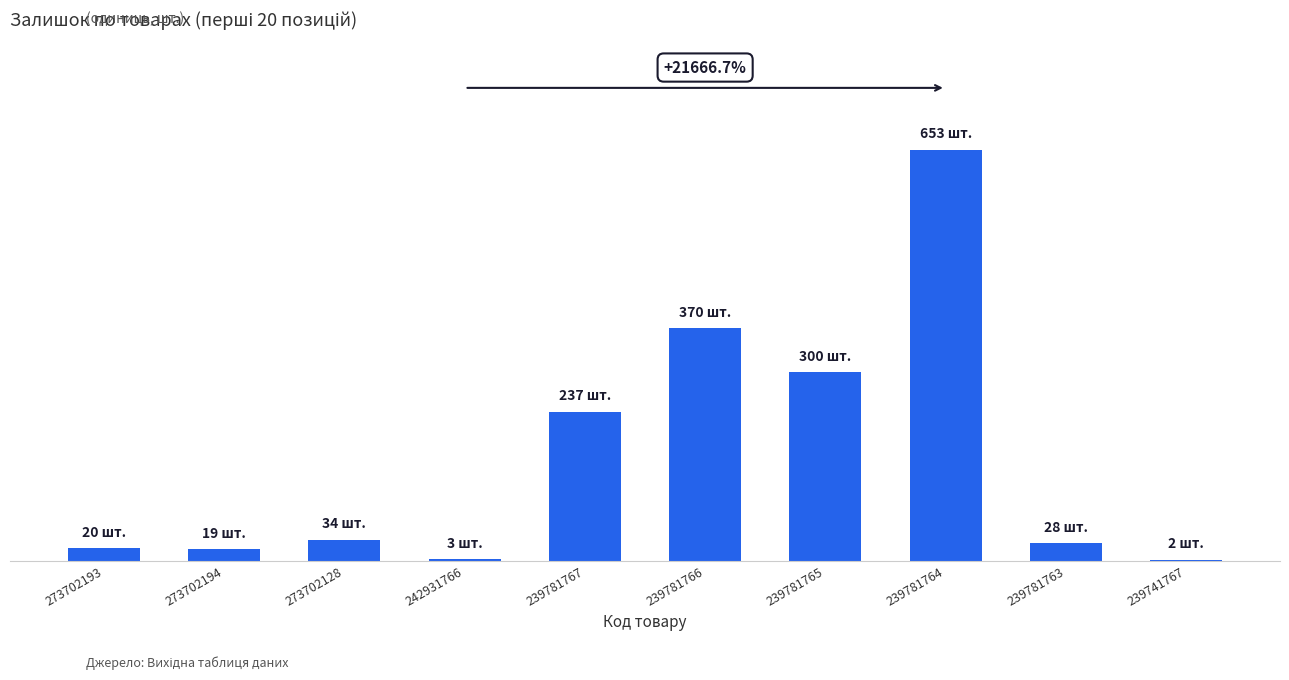

What is the value of the 1st bar from the left?

20